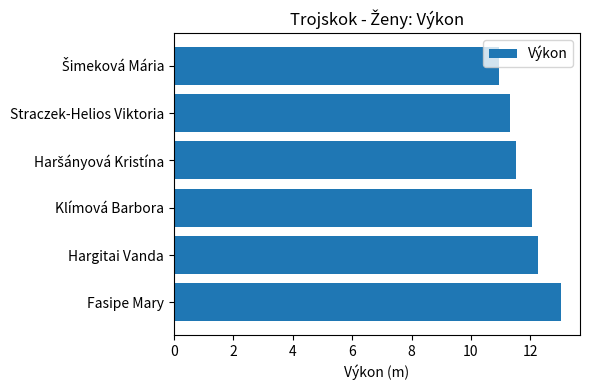

The chart shows a value of 12.2 at Hargitai Vanda. True or false?

True